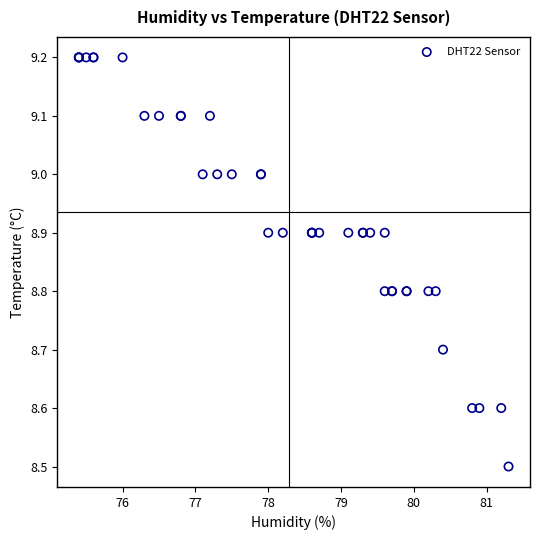

What Y value in the scatter plot is closest to 8?

8.5